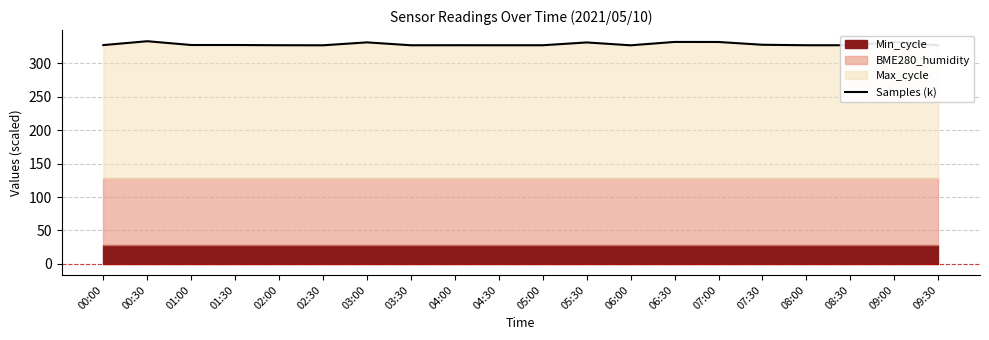

Does the chart have visible grid lines?

Yes